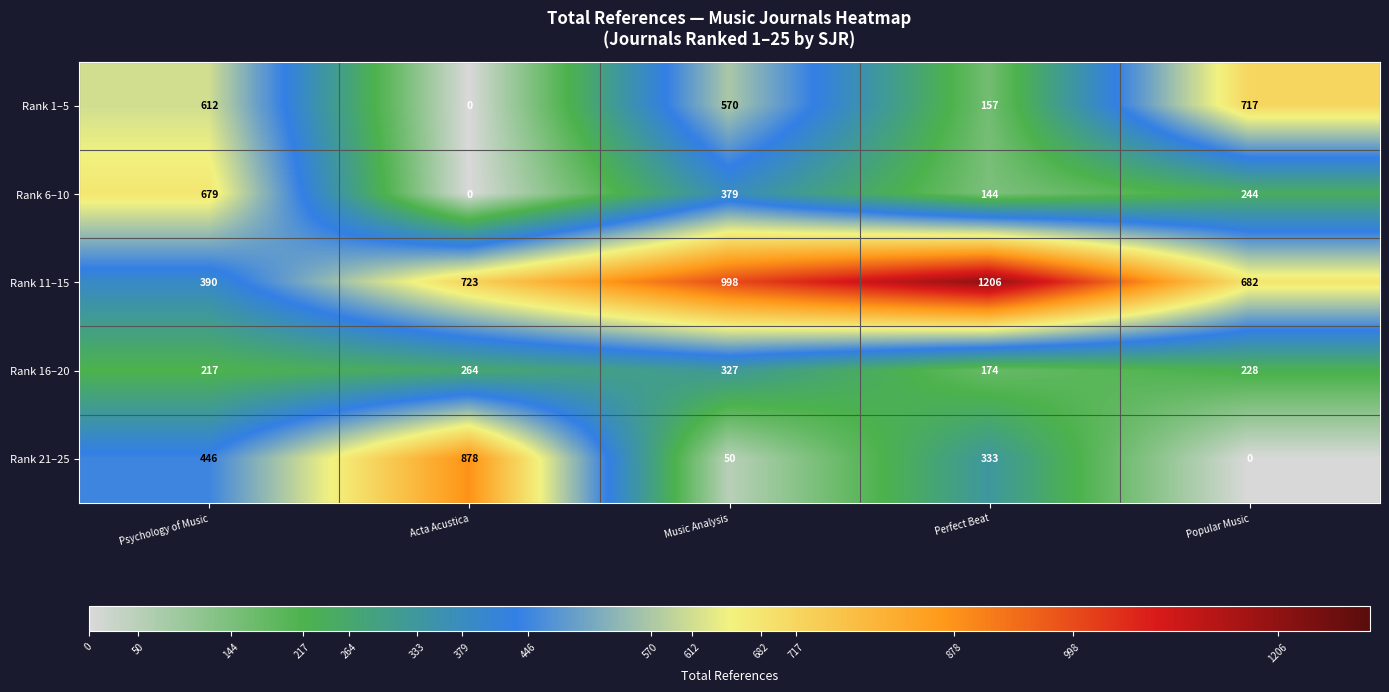

Count the number of data series in this chart.

5